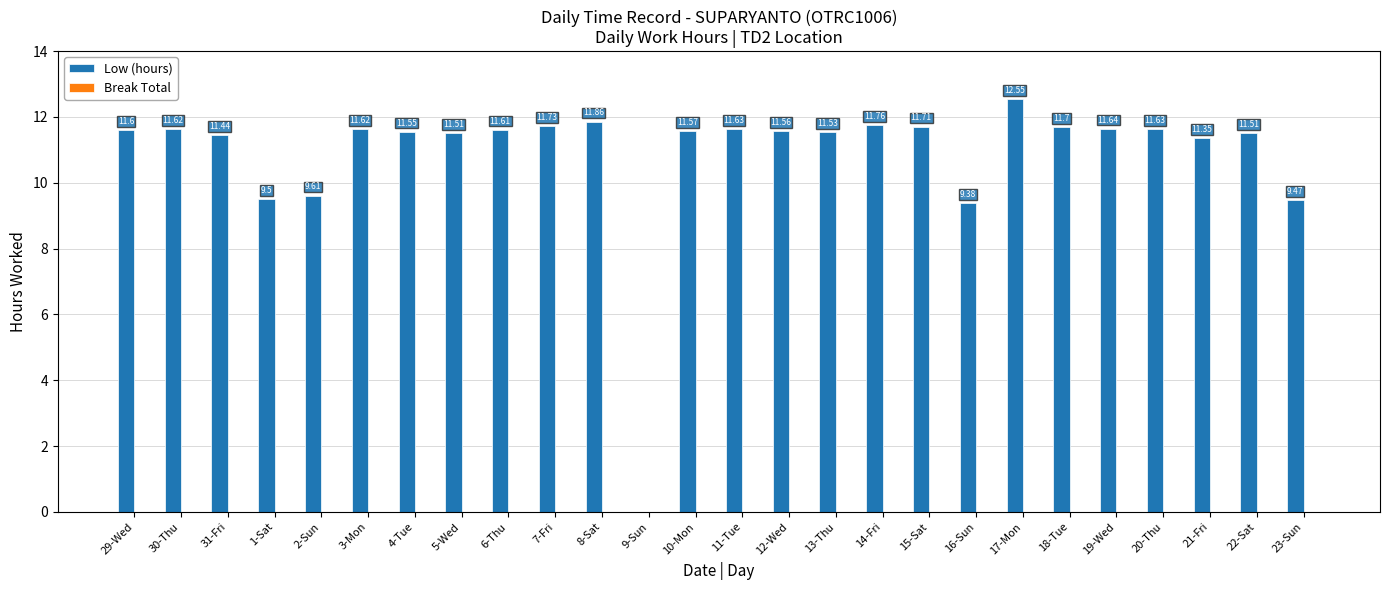

Between 3-Mon and 29-Wed, which is larger?

3-Mon